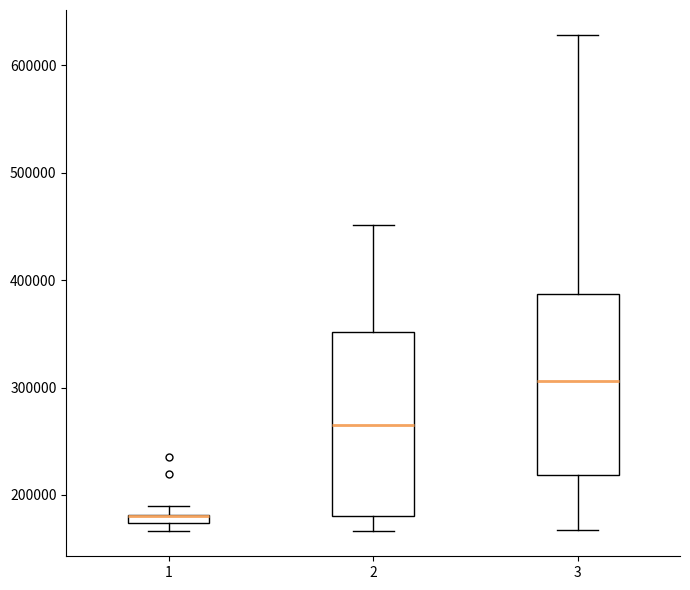

Where does the upper whisker of the box at x = 2 end on the y-axis? The values are not printed on the chart, so give them approximately, as read against the axis.

450000